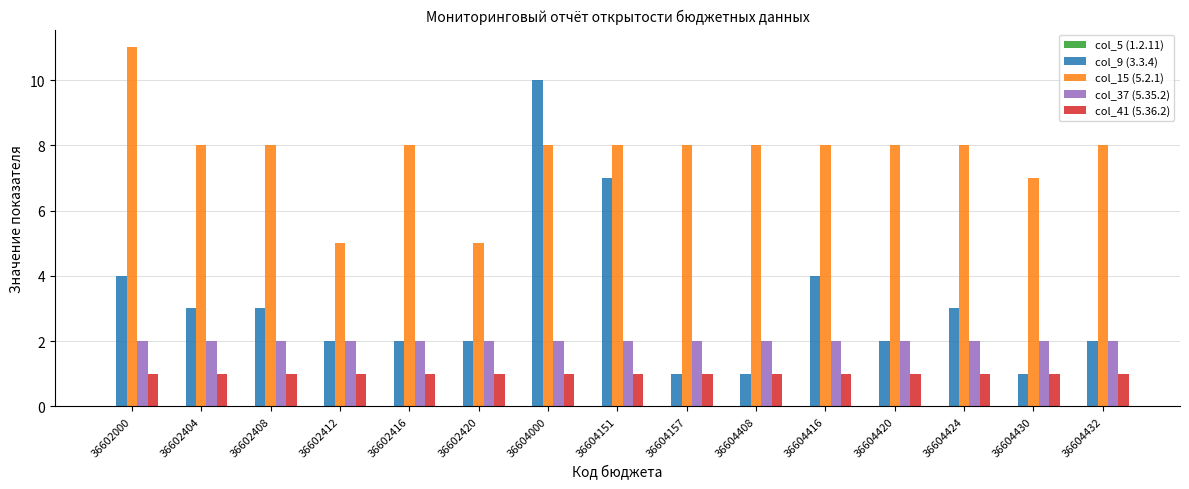

Which series has the largest total across all categories?

col_15 (5.2.1)